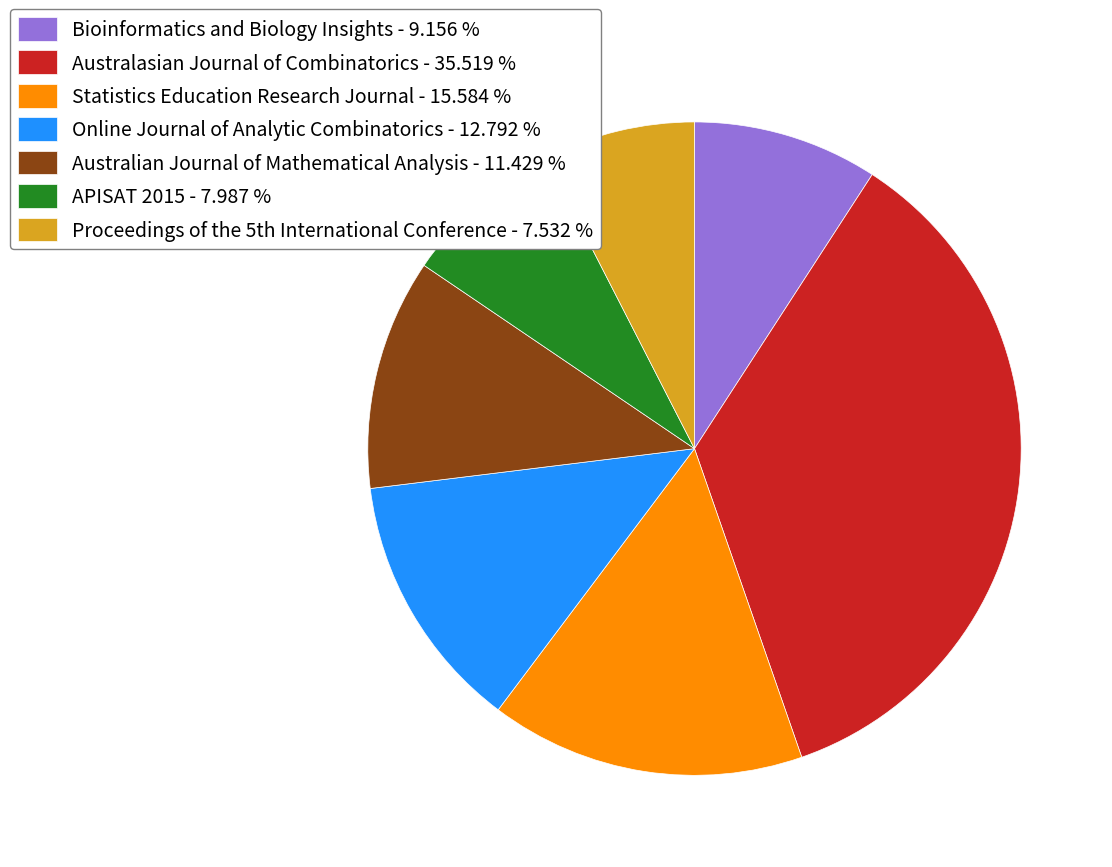

What is the ratio of the value at APISAT 2015 - 7.987 % to the value at Bioinformatics and Biology Insights - 9.156 %?

0.9